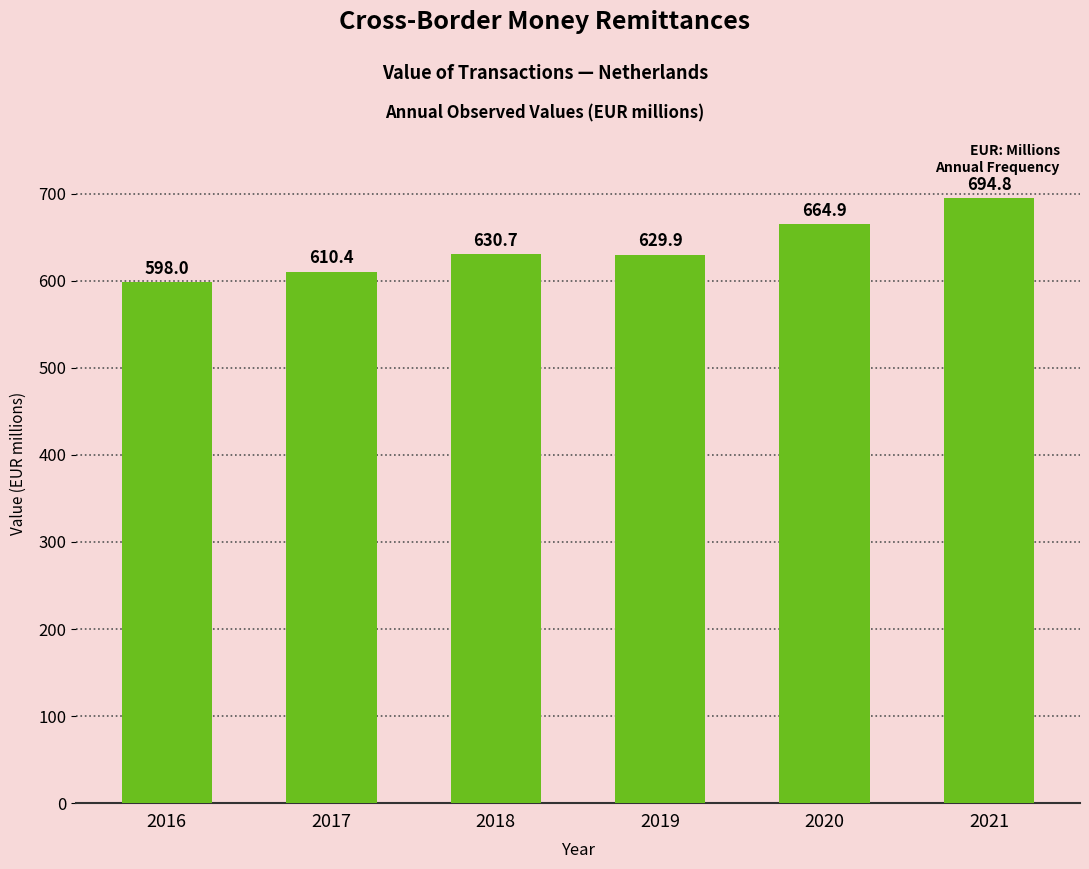

Rank the categories by value from highest to lowest.

2021, 2020, 2018, 2019, 2017, 2016